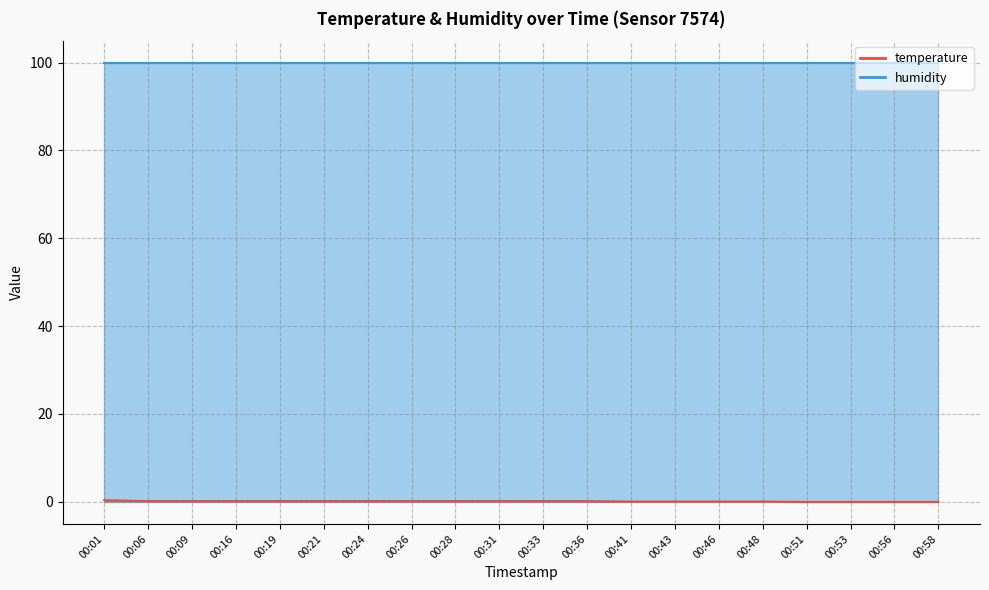

How many data points are less than 0?

4